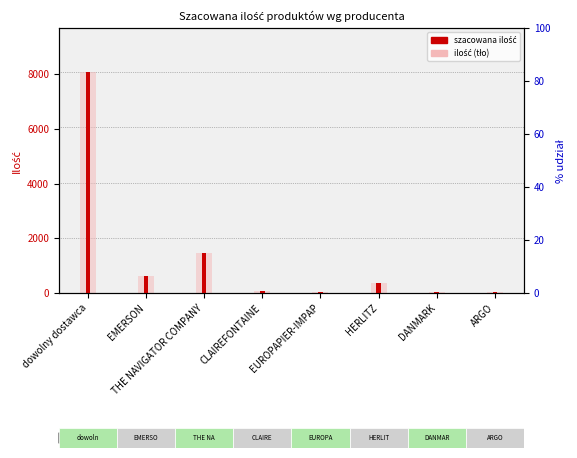

Approximately how many times larger is the value at THE NAVIGATOR COMPANY compared to ARGO?

50.5